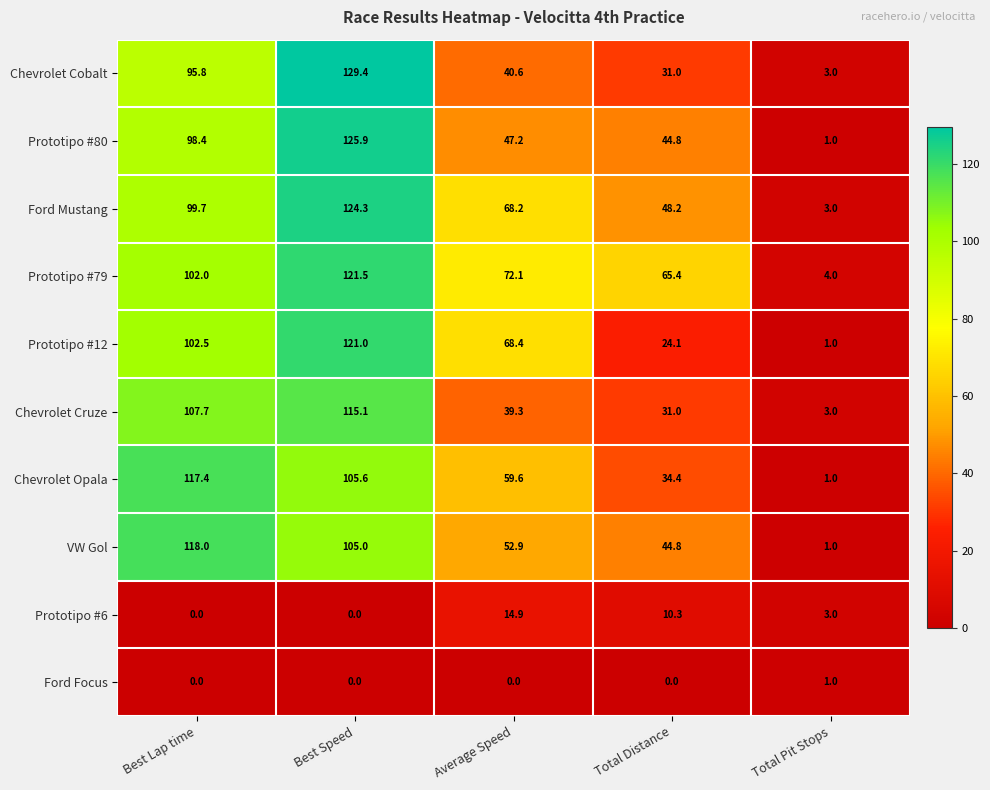

What is the spread (max minus min) of values at Average Speed?

72.1